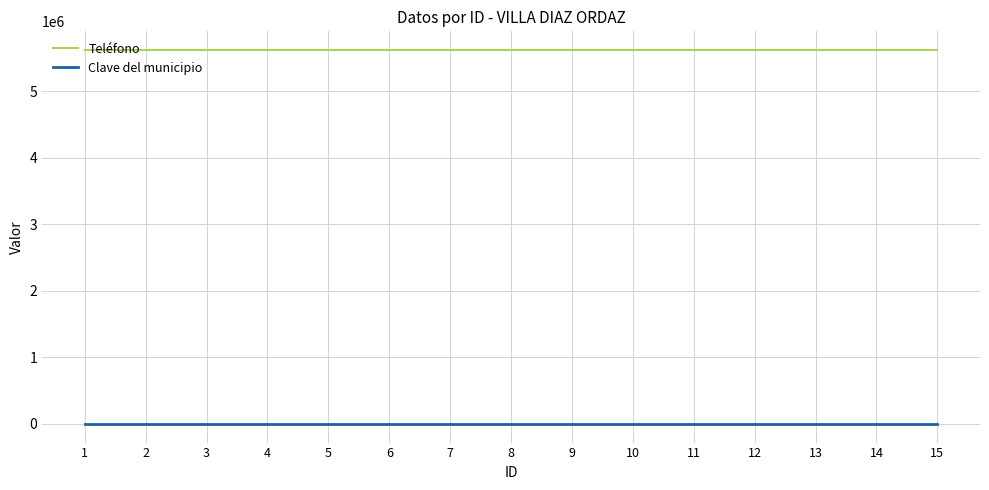

Rank the series by their average value, from lowest to highest.

Clave del municipio, Teléfono